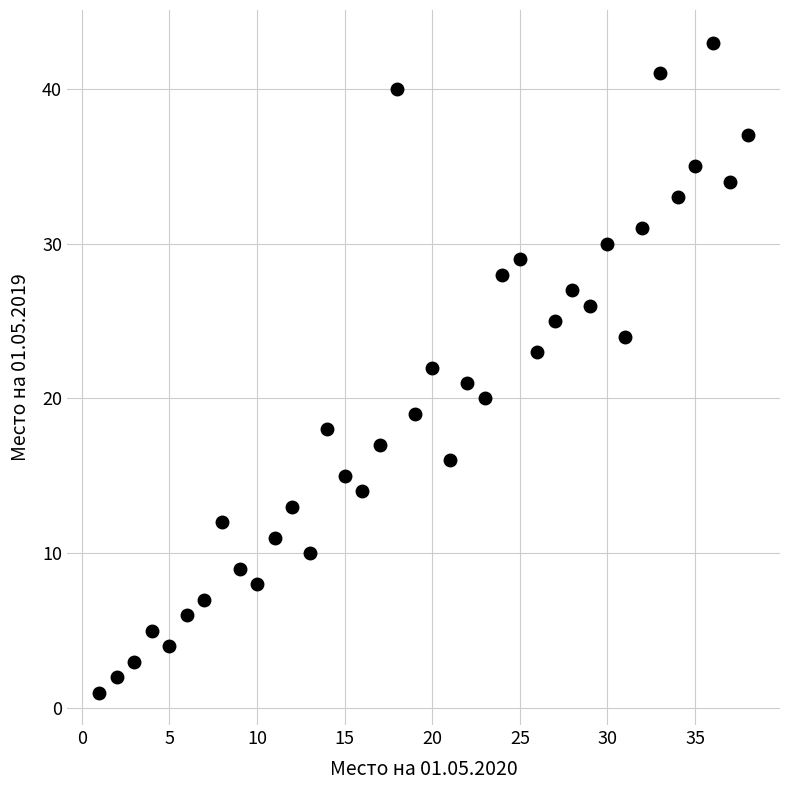

What is the range of X values (max minus min)?

37